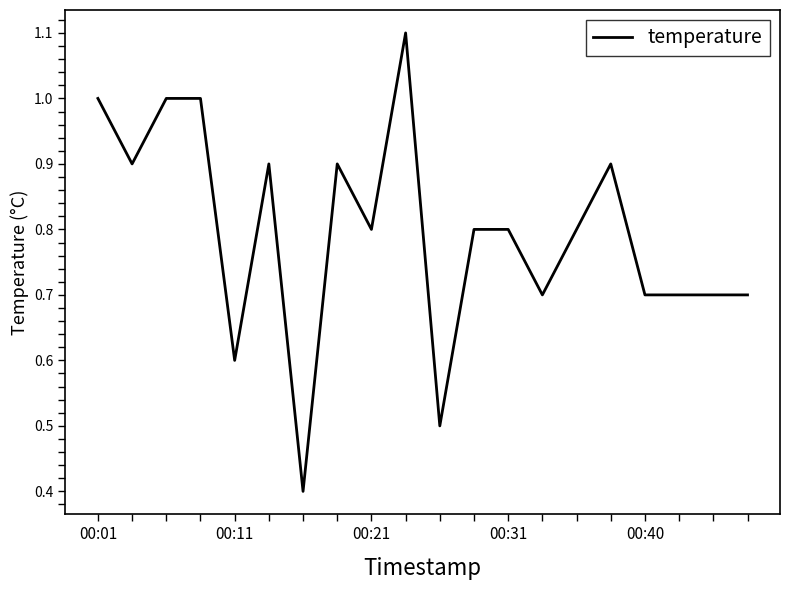

True or false: there are more than 0 points higher than both neighbors.

True